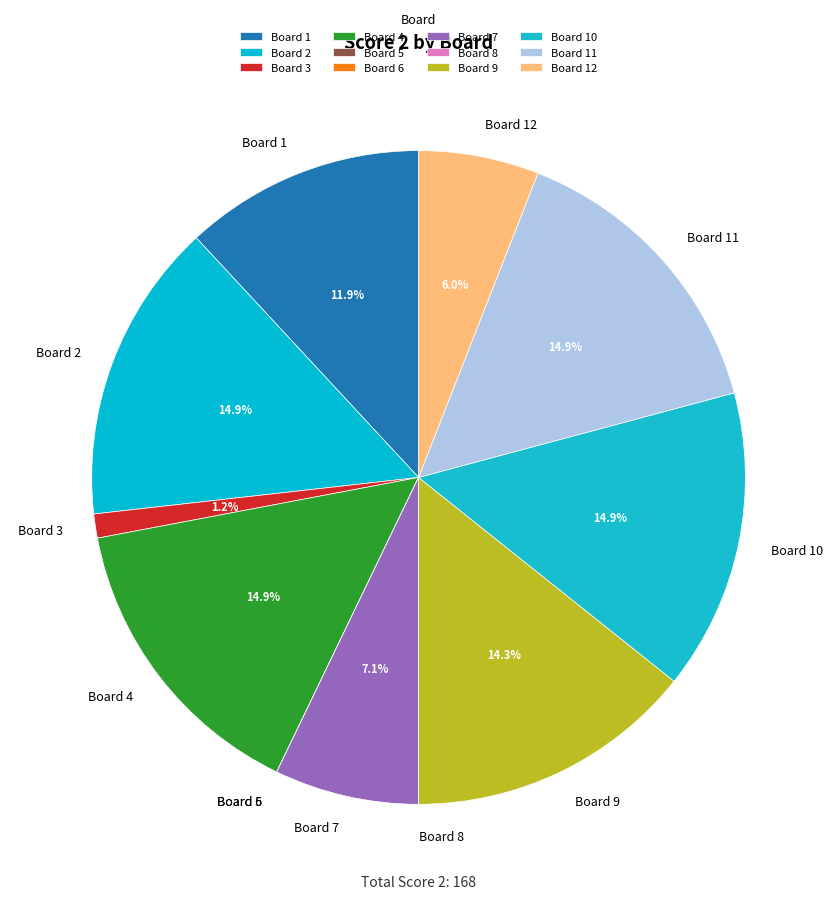

True or false: Board 9 accounts for 4% of the total.

False